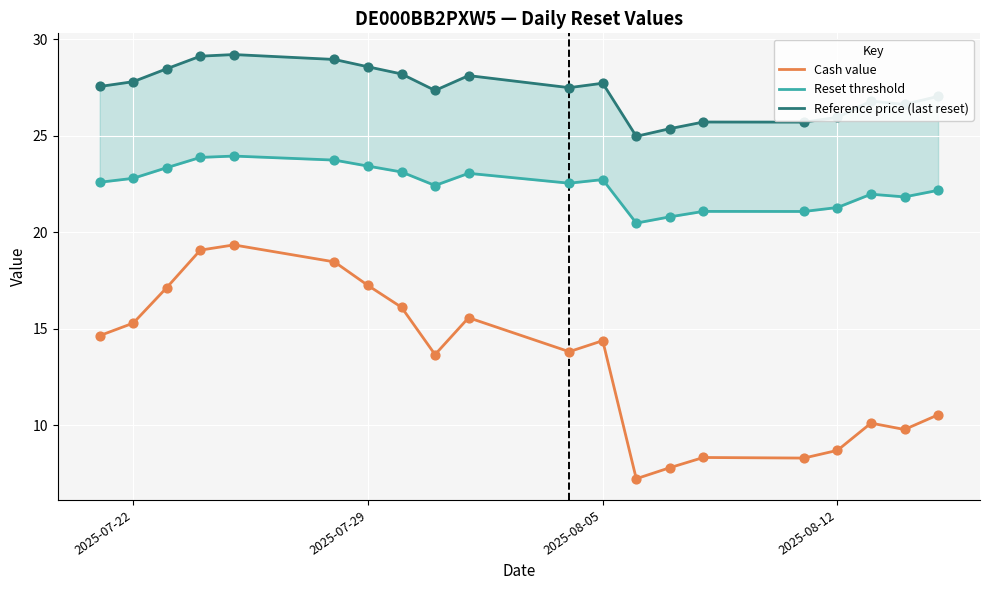

At how many categories does at least one series exceed 11?

20